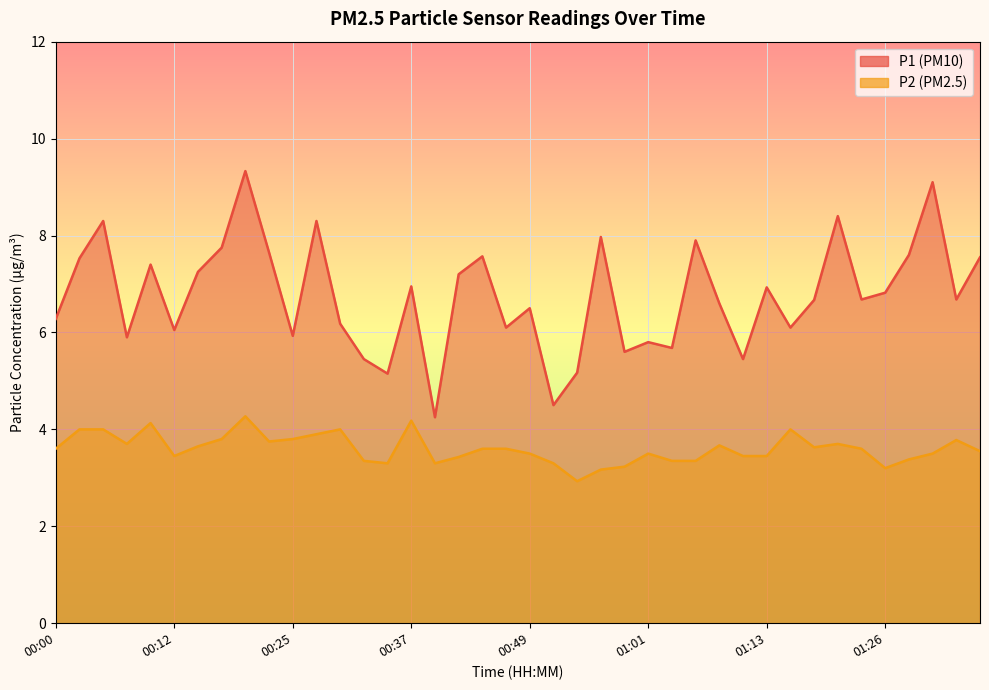

True or false: P2 has more than 2 interior local peaks.

True